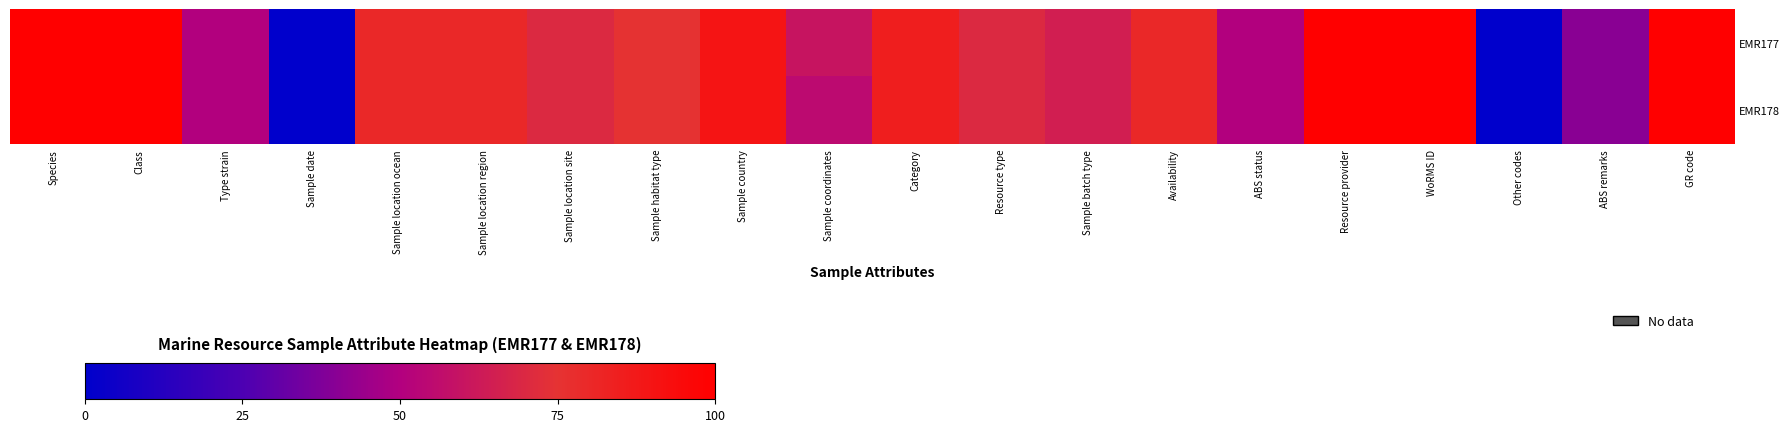

Which series has the largest total across all categories?

EMR177